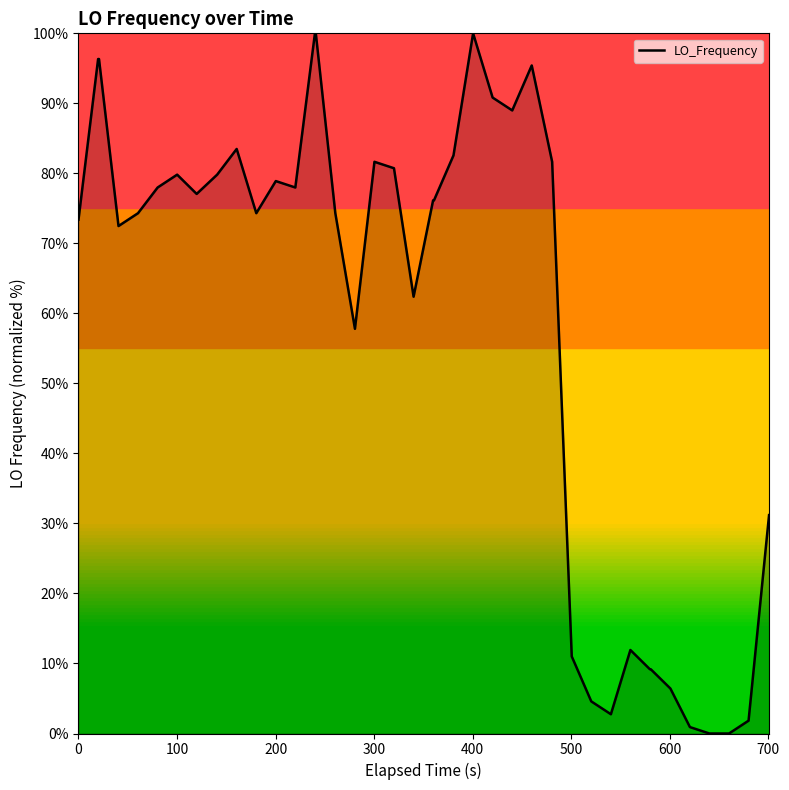

What is the greatest value displayed?

100.0